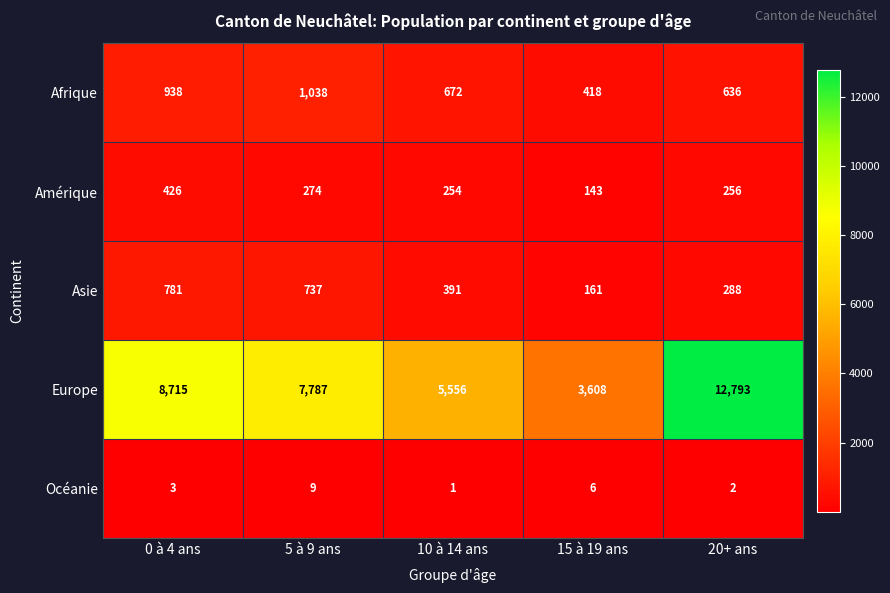

At which label does Océanie reach its peak?

5 à 9 ans